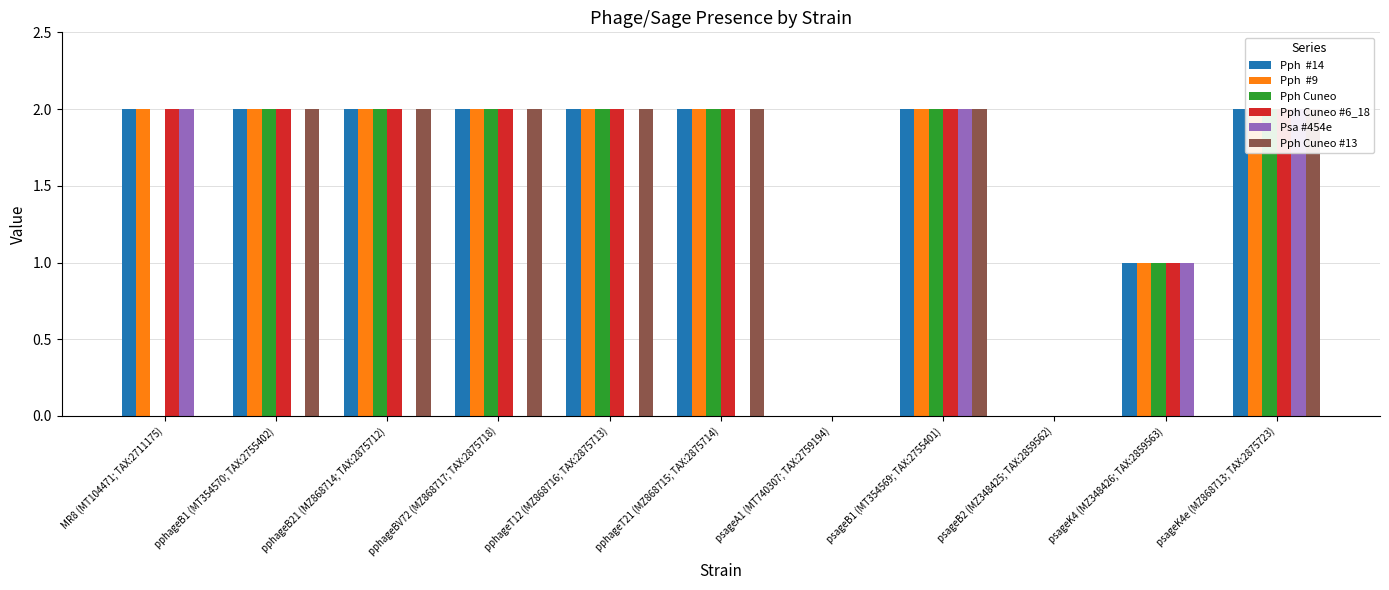

Reading left to right, what are all the values shown in this chart?

Pph  #14: 2	2	2	2	2	2	0	2	0	1	2
Pph  #9: 2	2	2	2	2	2	0	2	0	1	2
Pph Cuneo: 0	2	2	2	2	2	0	2	0	1	2
Pph Cuneo #6_18: 2	2	2	2	2	2	0	2	0	1	2
Psa #454e: 2	0	0	0	0	0	0	2	0	1	2
Pph Cuneo #13: 0	2	2	2	2	2	0	2	0	0	2